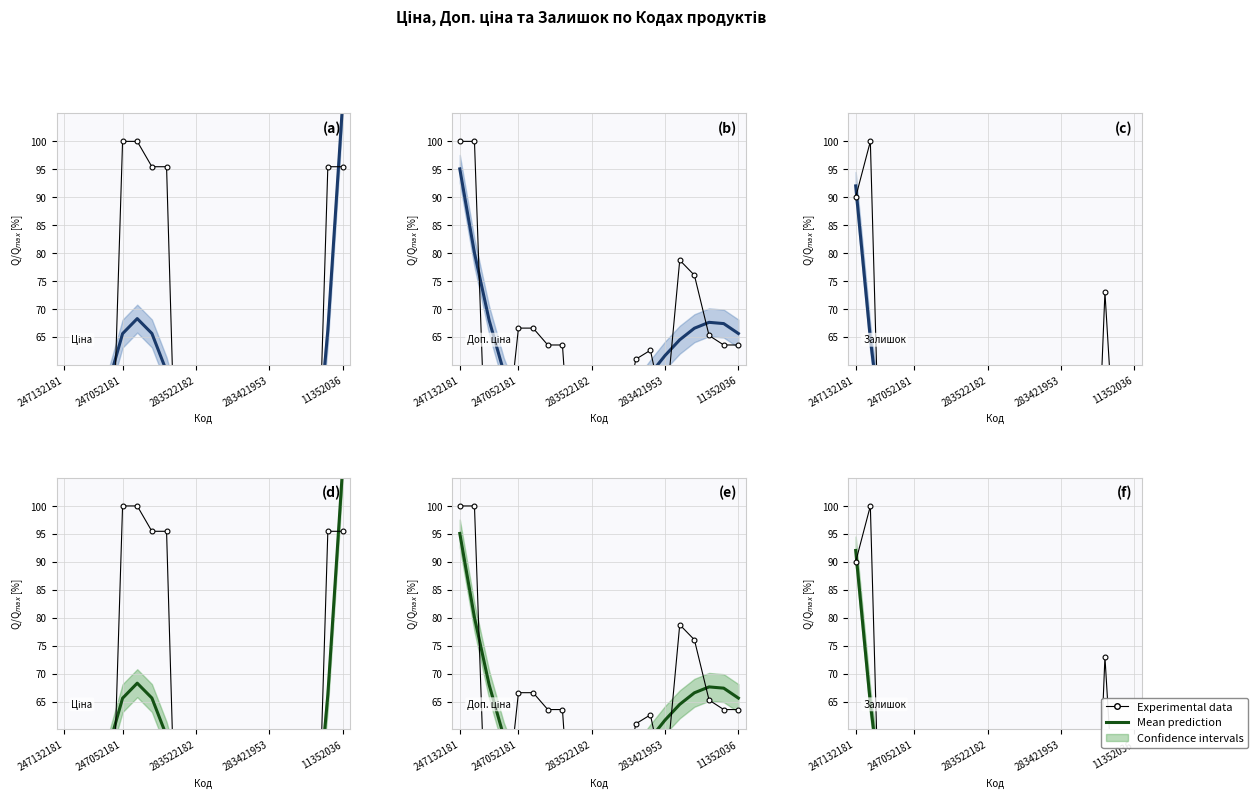

True or false: Mean prediction has a value of 29.9 at 17.

True